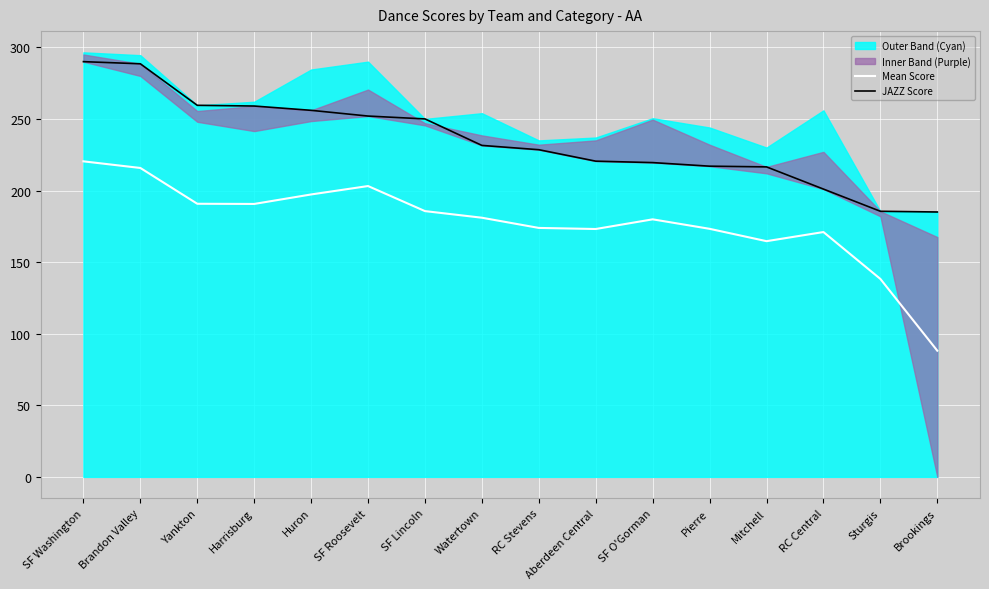

Is it true that Mean Score equals 283.5 at Pierre?

False